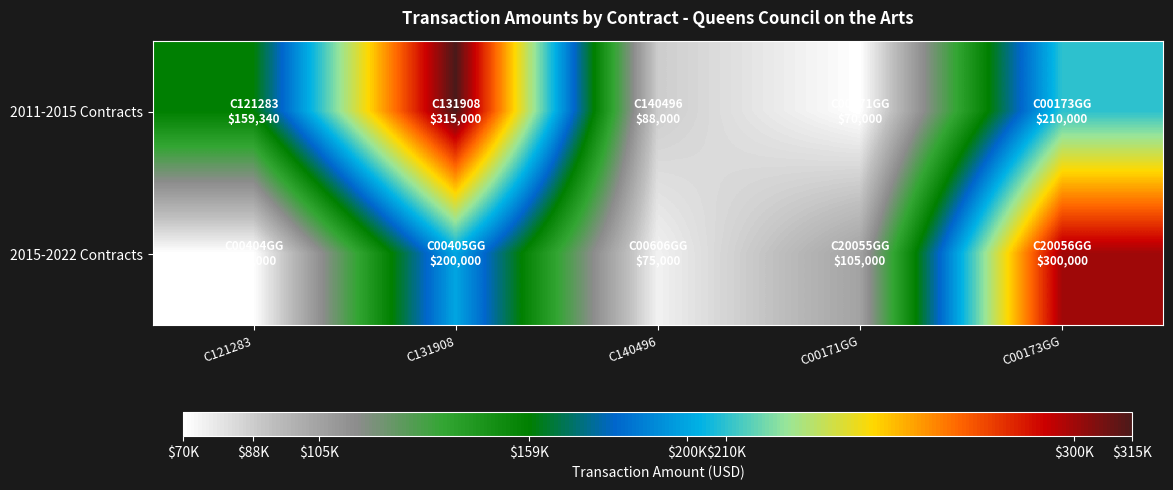

Reading left to right, list all the values displayed in this chart.

2011-2015 Contracts: C121283=159340	C131908=315000	C140496=88000	C00171GG=70000	C00173GG=210000
2015-2022 Contracts: C121283=70000	C131908=200000	C140496=75000	C00171GG=105000	C00173GG=300000